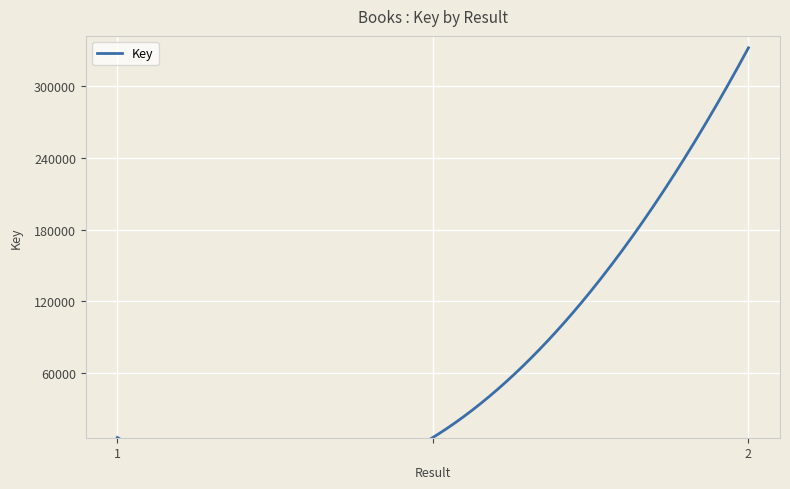

Count the number of values greater than 6569.

1